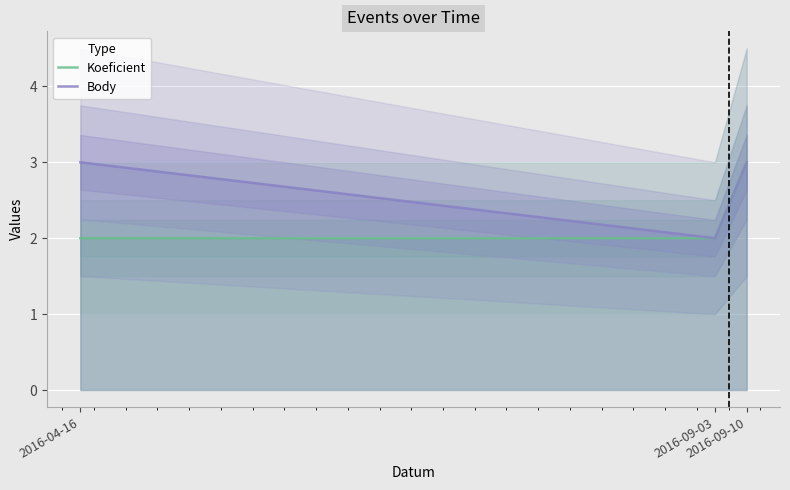

What is the label of the 3rd point from the right?

2016-04-16